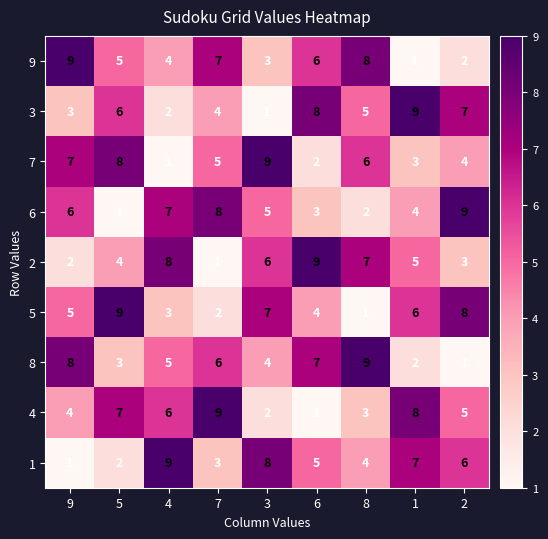

What is the maximum value shown in the chart?

9